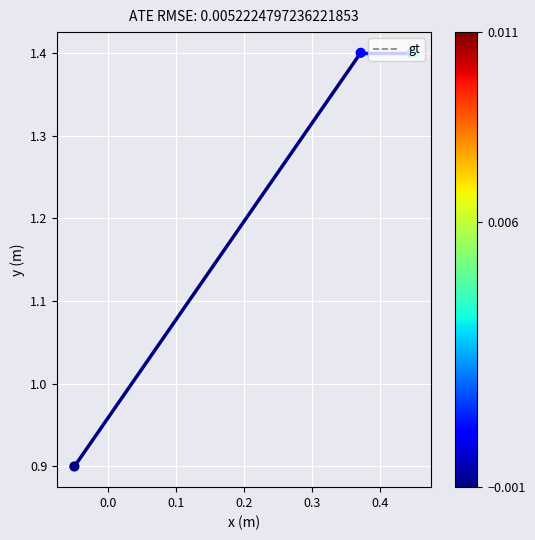

True or false: the data has more than 2 interior local peaks.

False